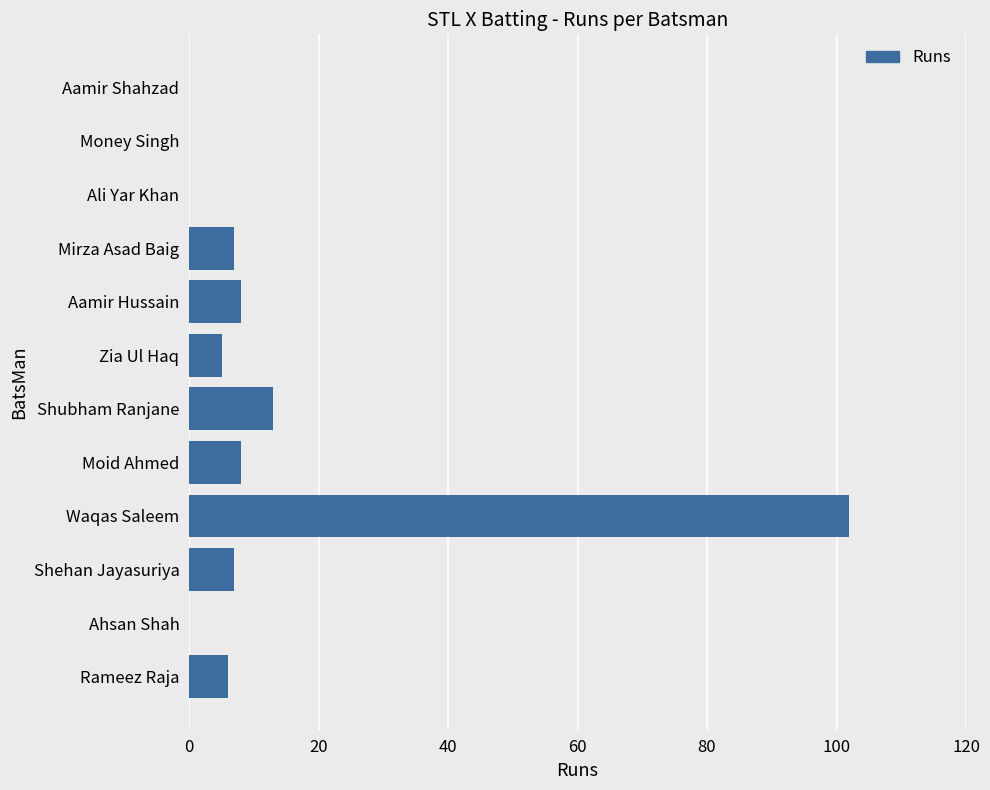

What is the sum of all values?

156